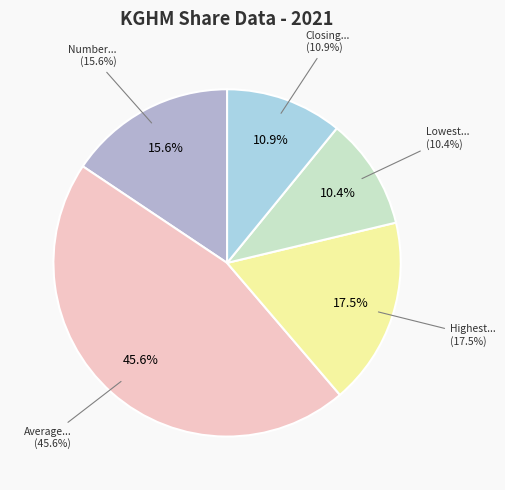

Is Average trading volume per session the majority of the pie?

No